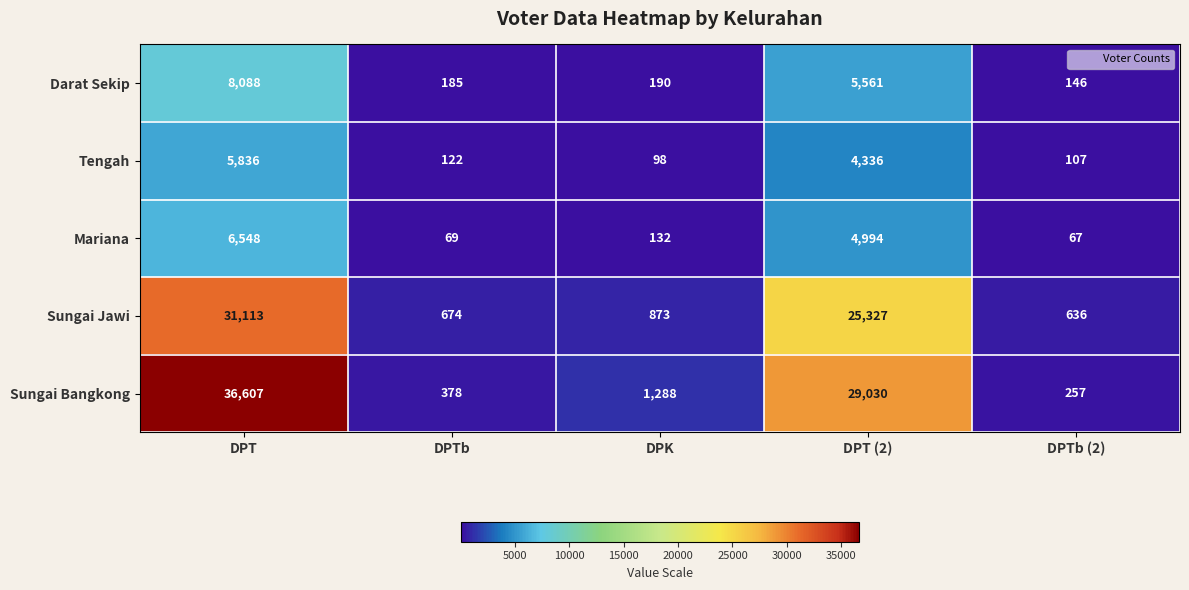

Which series has the widest spread of values?

Sungai Bangkong